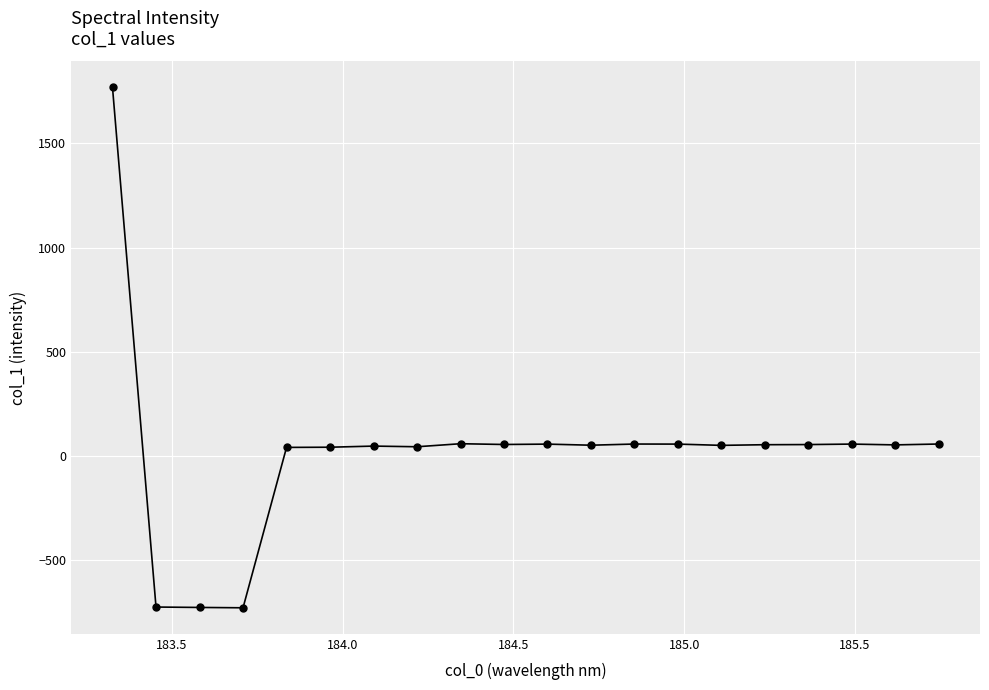

What is the value of the 4th point from the left?

-727.6